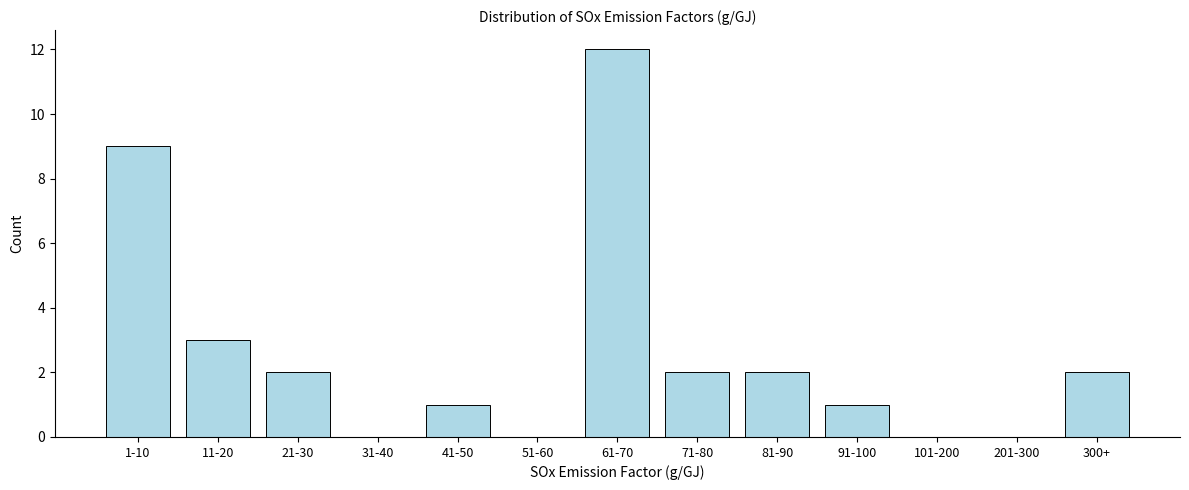

Reading left to right, what are all the values shown in this chart?

1-10=9	11-20=3	21-30=2	31-40=0	41-50=1	51-60=0	61-70=12	71-80=2	81-90=2	91-100=1	101-200=0	201-300=0	300+=2